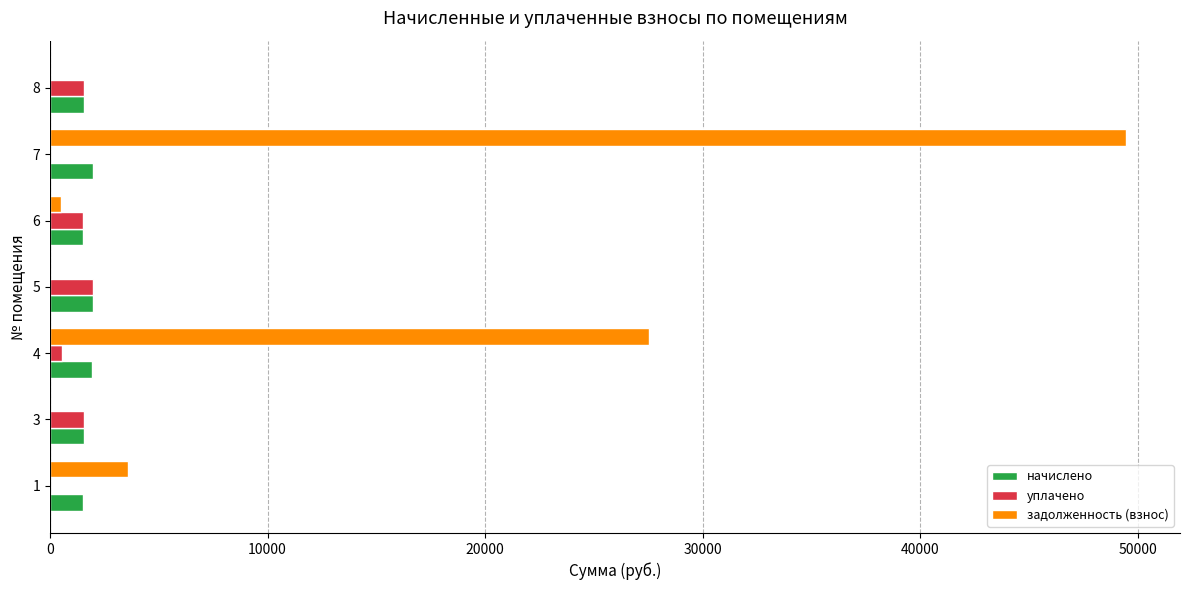

What is the sum of all уплачено values?

7158.6